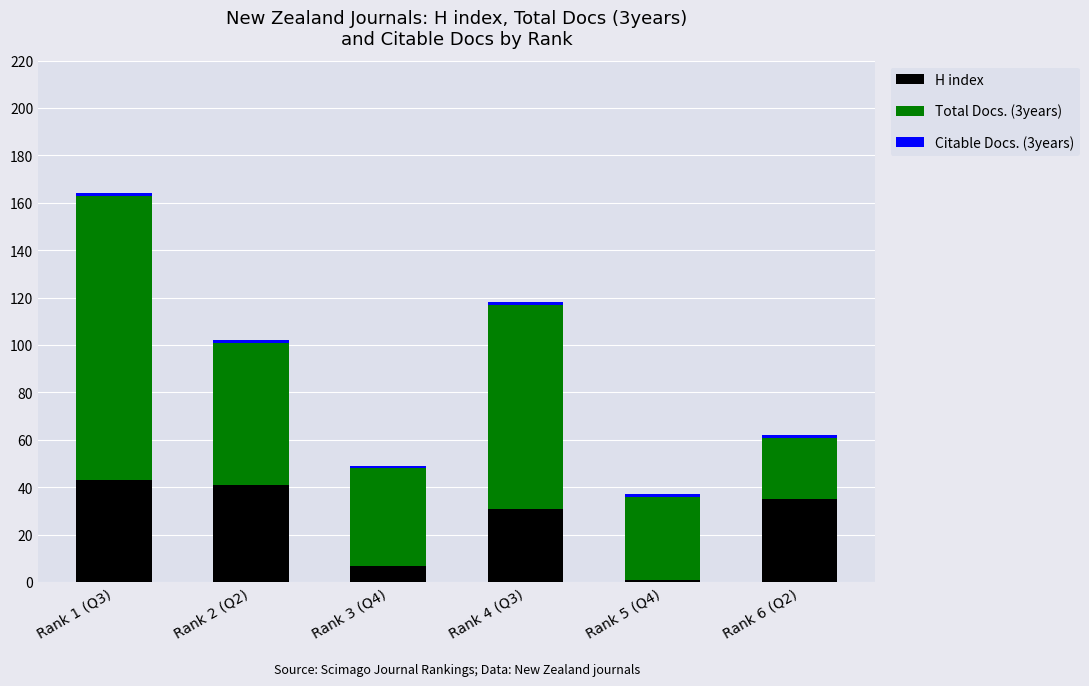

Which category has the lowest value in the H index series?

Rank 5 (Q4)